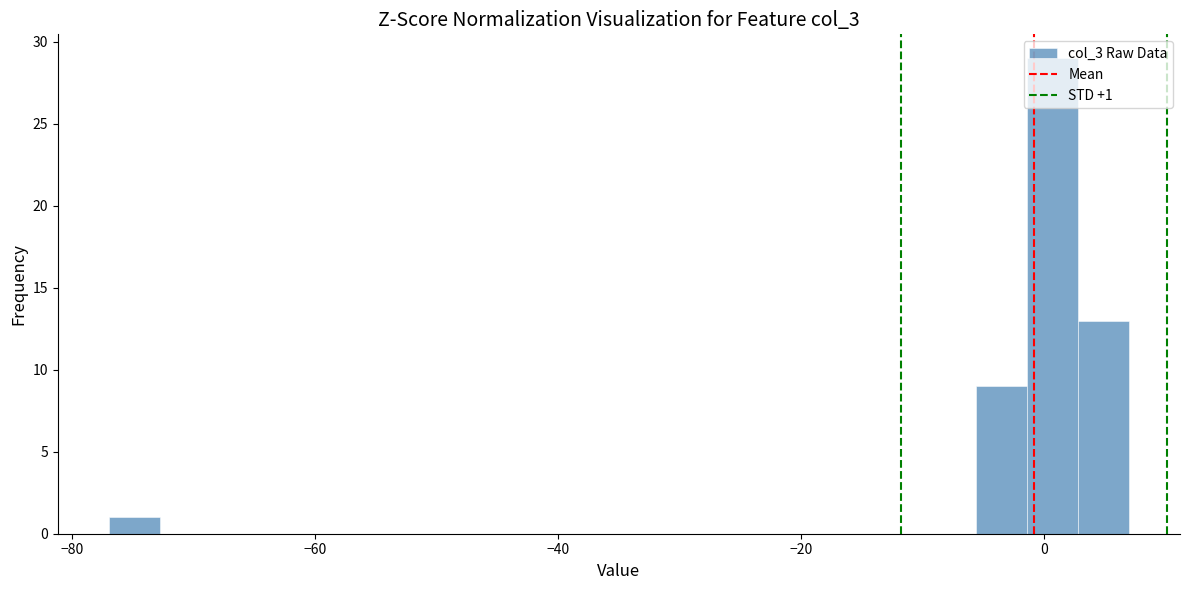

Read against the x-axis, roughly where is the centre of the tallest bar?

0